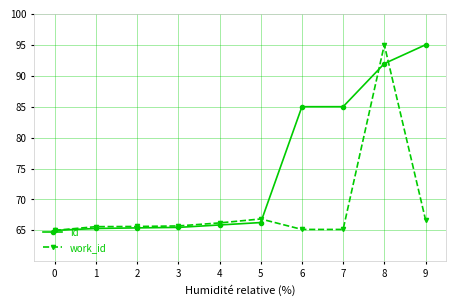

After their last crossing, which series has the higher values: work_id or id?

id